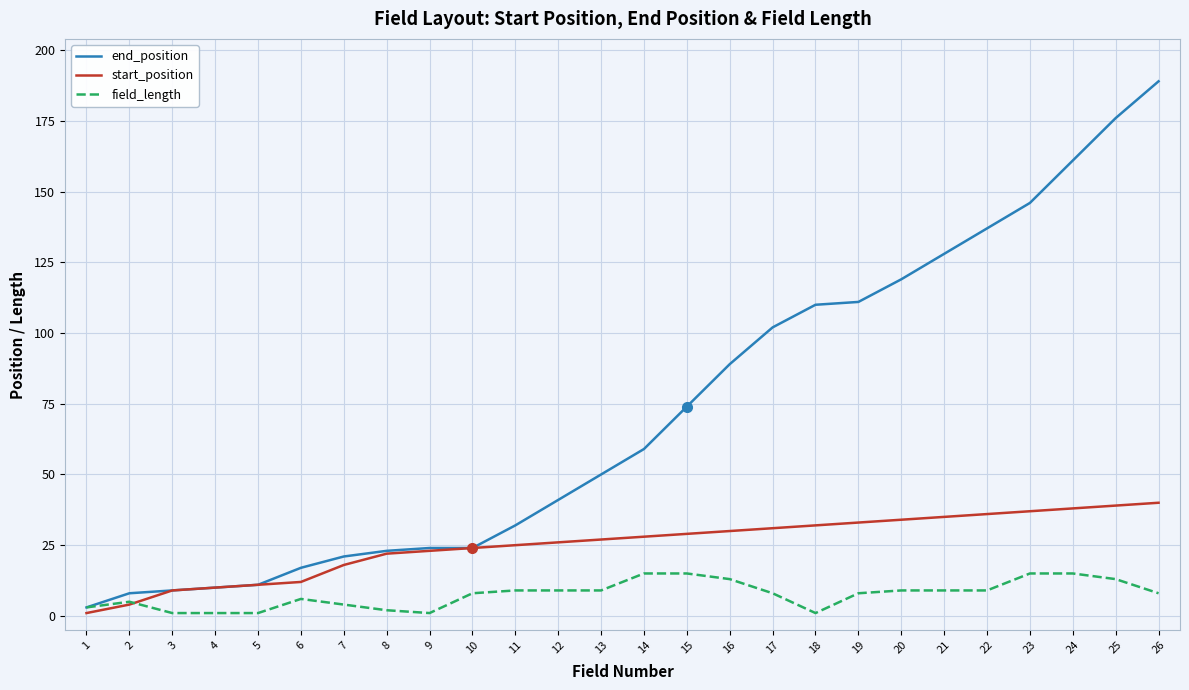

Reading left to right, list all the values displayed in this chart.

end_position: 3	8	9	10	11	17	21	23	24	24	32	41	50	59	74	89	102	110	111	119	128	137	146	161	176	189
start_position: 1	4	9	10	11	12	18	22	23	24	25	26	27	28	29	30	31	32	33	34	35	36	37	38	39	40
field_length: 3	5	1	1	1	6	4	2	1	8	9	9	9	15	15	13	8	1	8	9	9	9	15	15	13	8